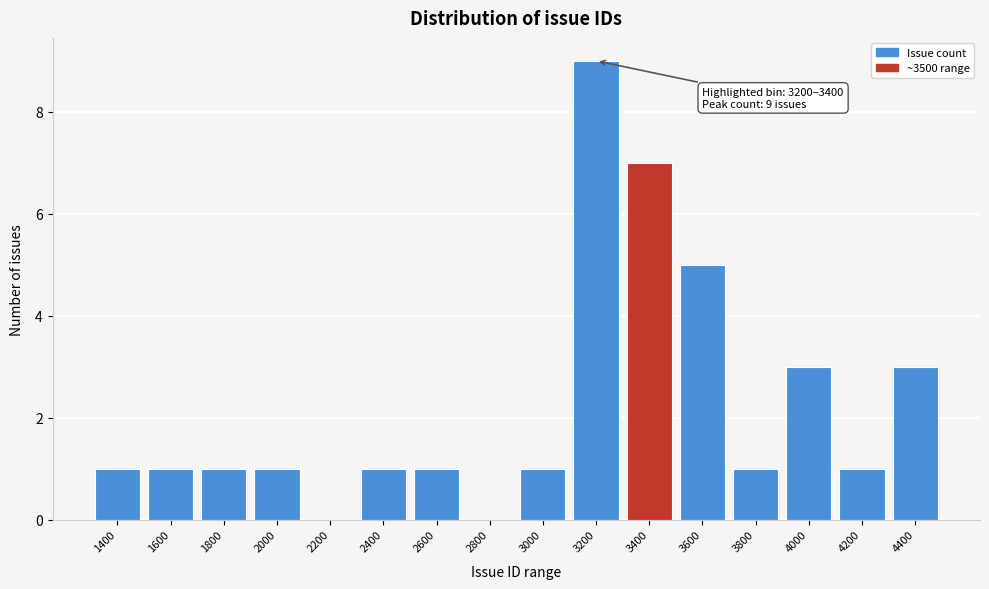

Reading left to right, list all the values displayed in this chart.

1400=1	1600=1	1800=1	2000=1	2200=0	2400=1	2600=1	2800=0	3000=1	3200=9	3400=7	3600=5	3800=1	4000=3	4200=1	4400=3